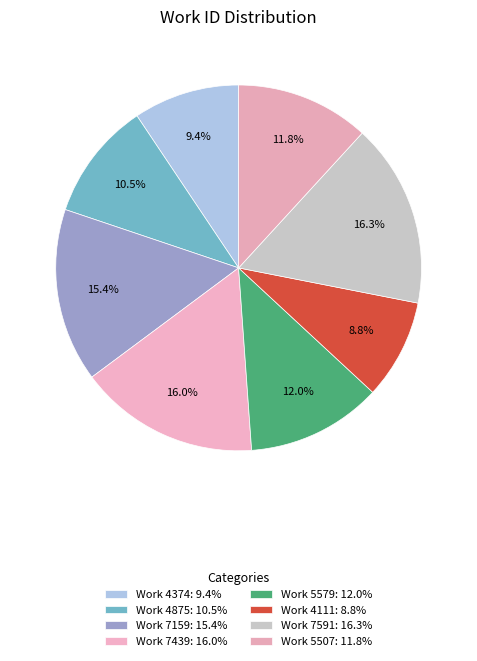

How many slices are in this pie chart?

8